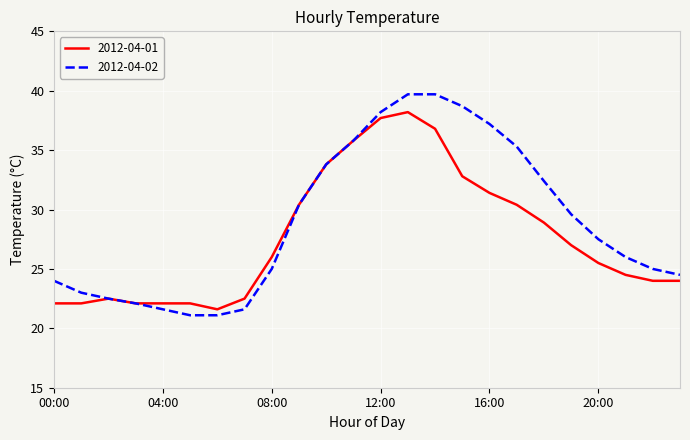

List the series in order of their peak value, highest first.

2012-04-02, 2012-04-01